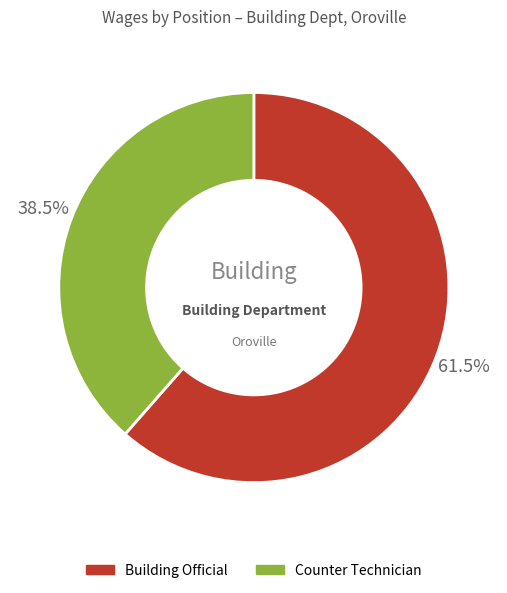

Which slice is the smallest?

Counter Technician